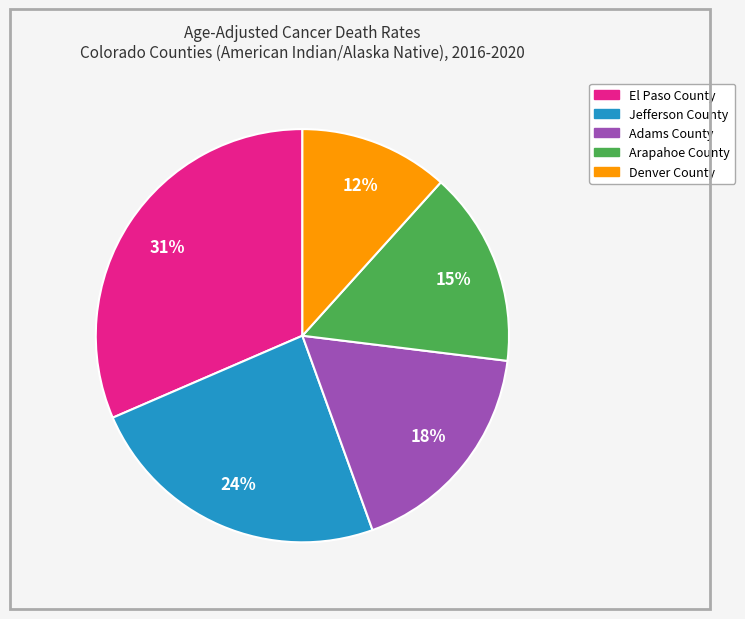

The El Paso County slice represents 40% of the pie. True or false?

False